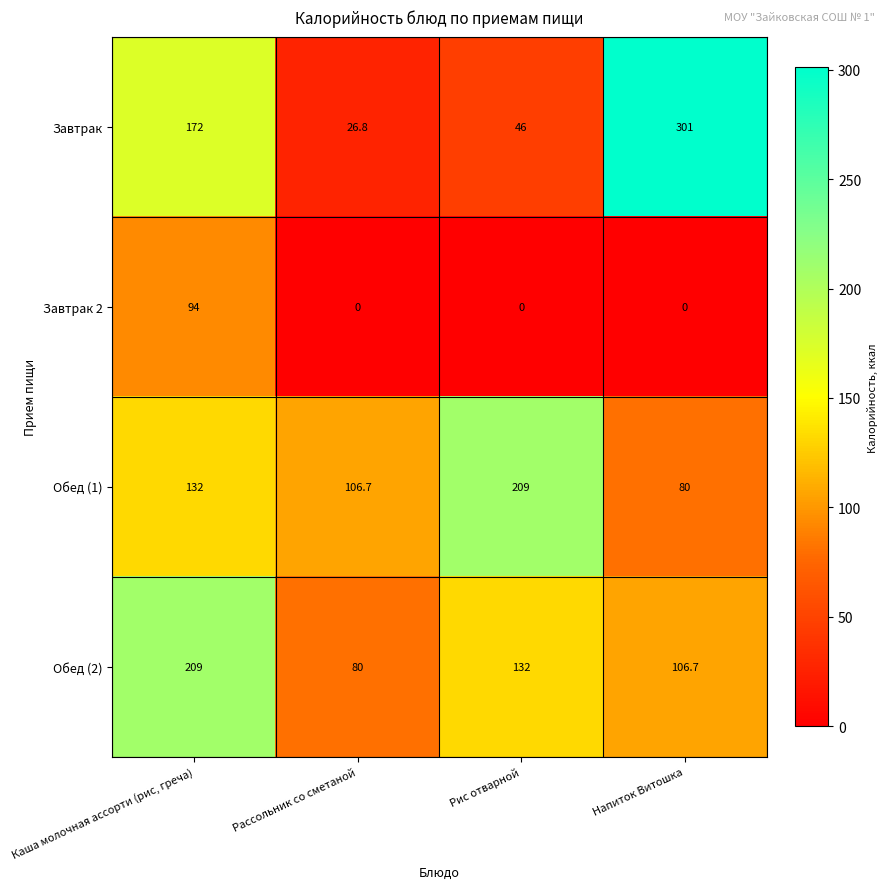

What is the spread (max minus min) of values at Рассольник со сметаной?

106.7